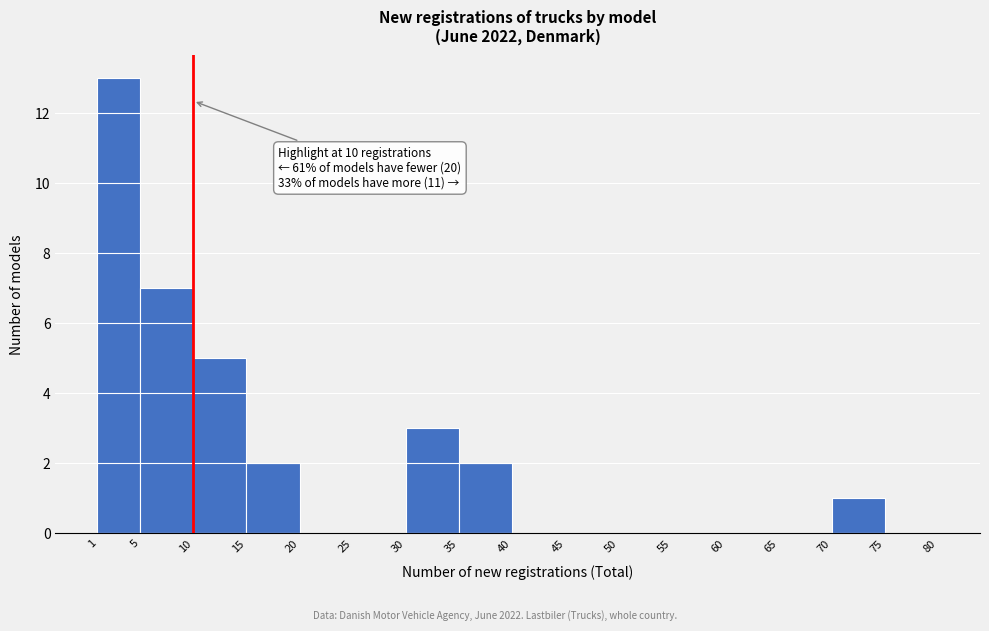

Which range on the x-axis has the tallest bar?

1 to 5